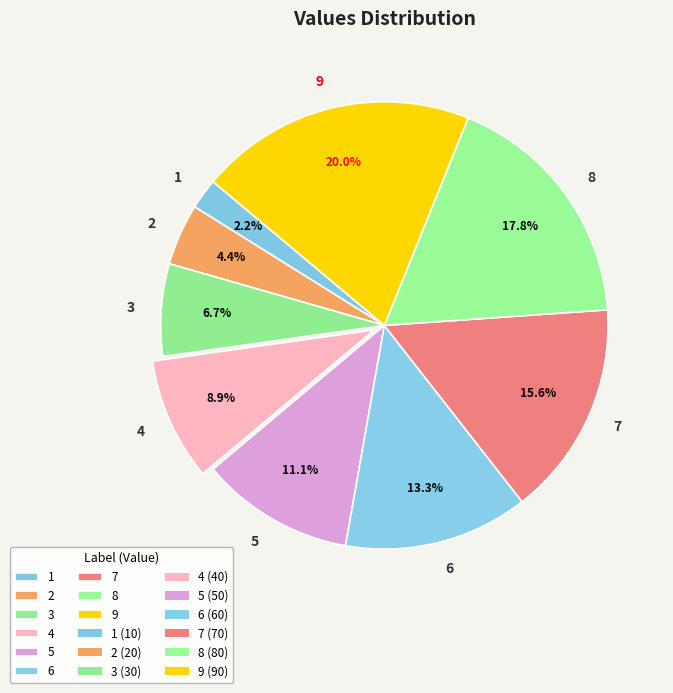

Between 1 and 9, which is larger?

9